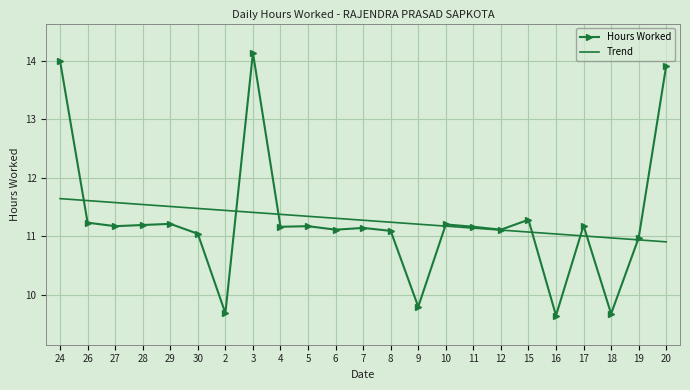

What is the sum of the Hours Worked values at 30 and 2?

20.7